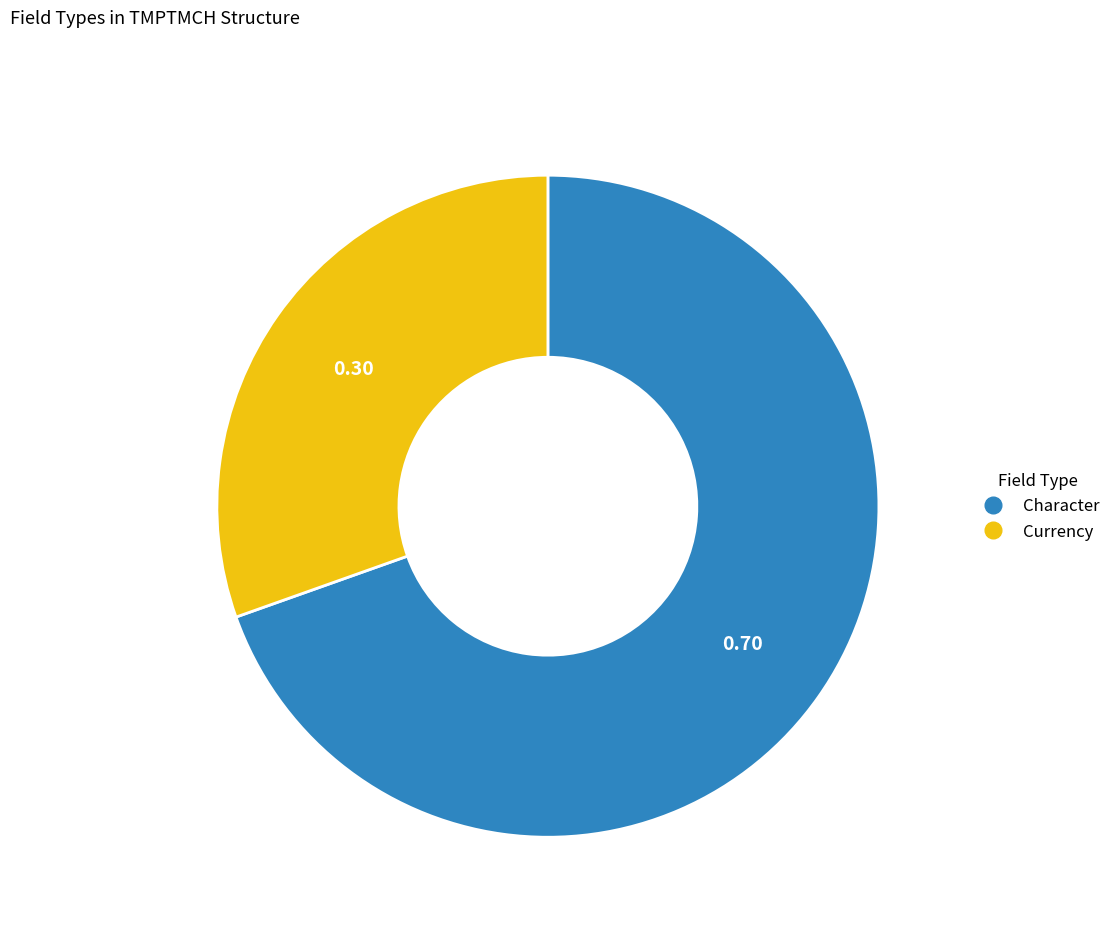

Rank the categories by value from highest to lowest.

Character, Currency